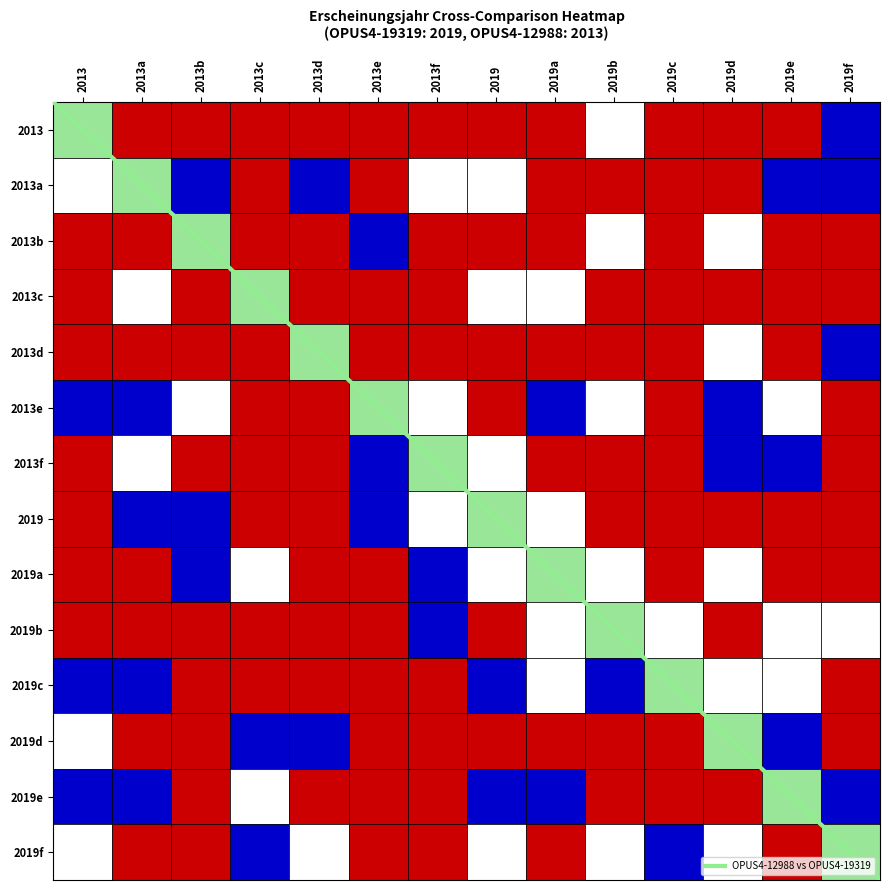

Which has a higher value, 2013a or 2013?

2013